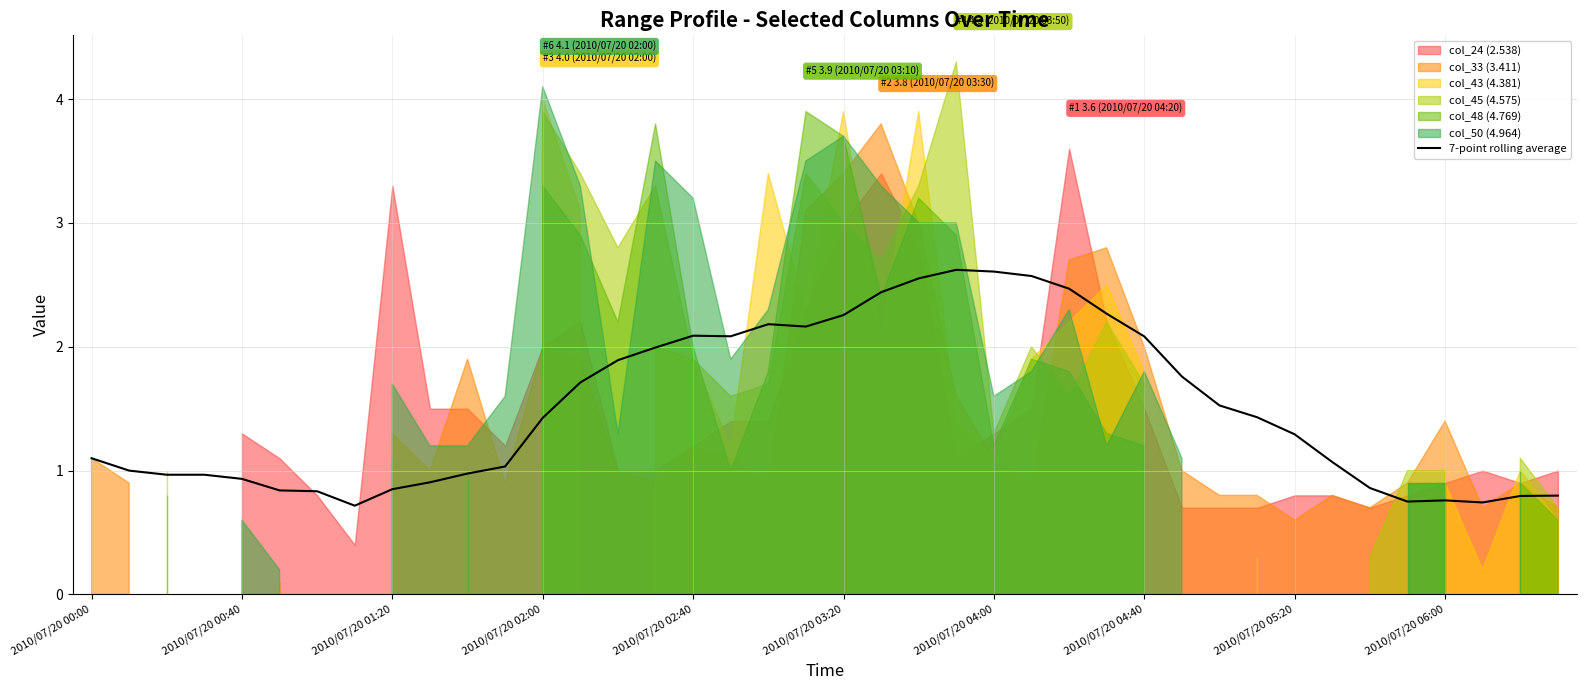

At which label does the data first exceed 1?

2010/07/20 00:00